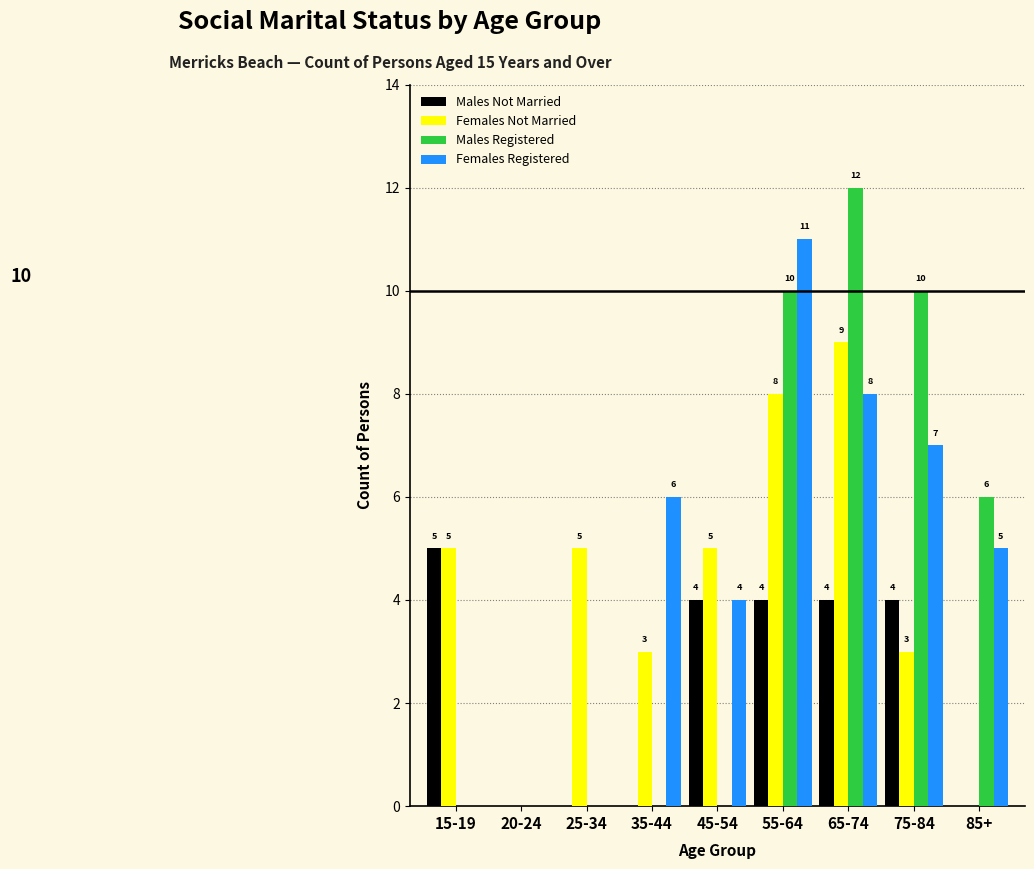

Reading left to right, transcribe all the data shown in this chart.

Males Not Married: 15-19=5	20-24=0	25-34=0	35-44=0	45-54=4	55-64=4	65-74=4	75-84=4	85+=0
Females Not Married: 15-19=5	20-24=0	25-34=5	35-44=3	45-54=5	55-64=8	65-74=9	75-84=3	85+=0
Males Registered: 15-19=0	20-24=0	25-34=0	35-44=0	45-54=0	55-64=10	65-74=12	75-84=10	85+=6
Females Registered: 15-19=0	20-24=0	25-34=0	35-44=6	45-54=4	55-64=11	65-74=8	75-84=7	85+=5